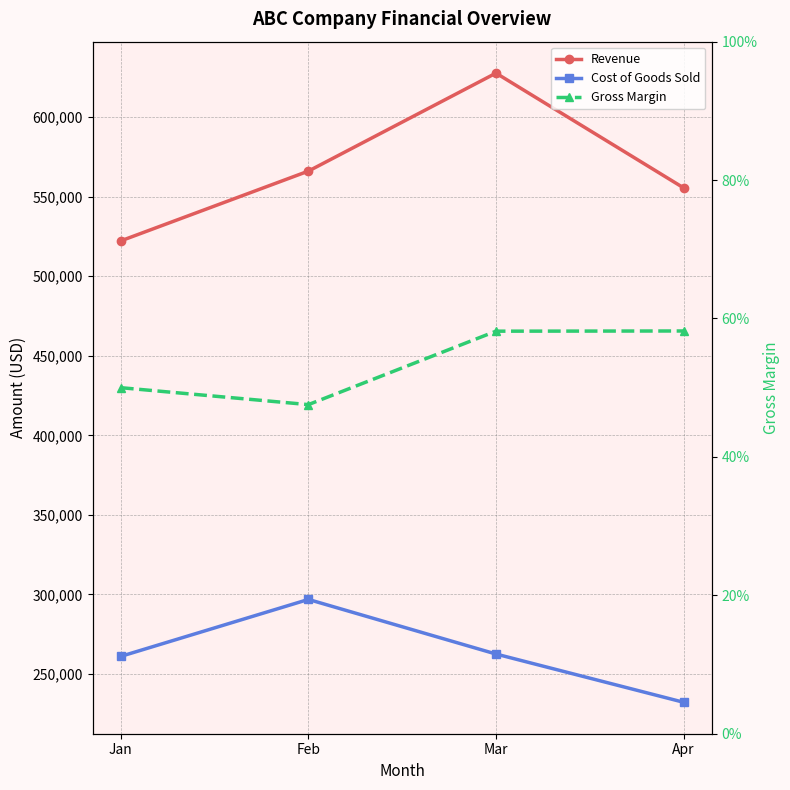

True or false: Gross Margin and Cost of Goods Sold intersect in this chart.

False